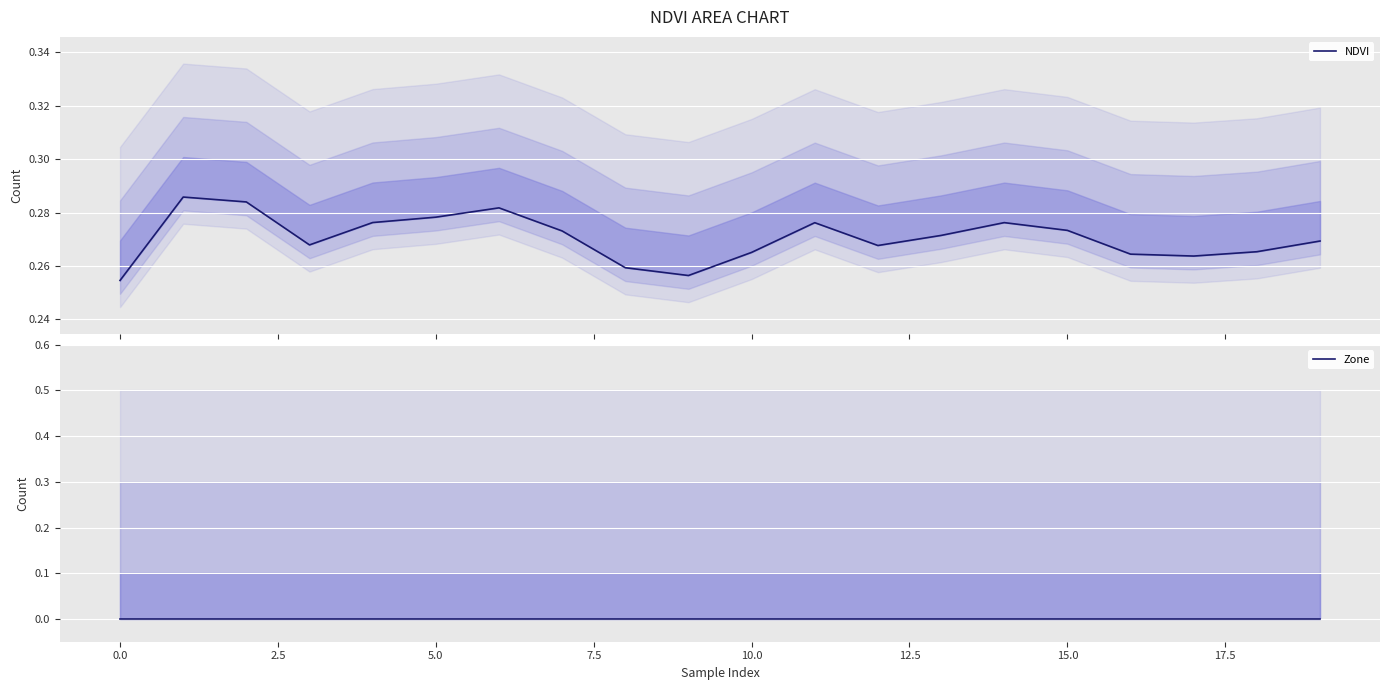

How many data points does each series have?

20